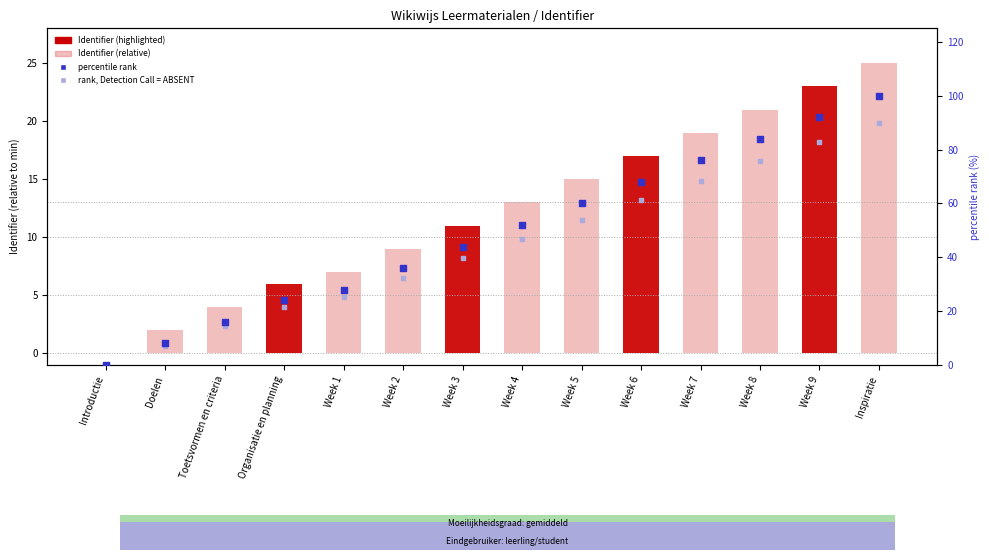

At which category is the sum across all series the highest?

Inspiratie